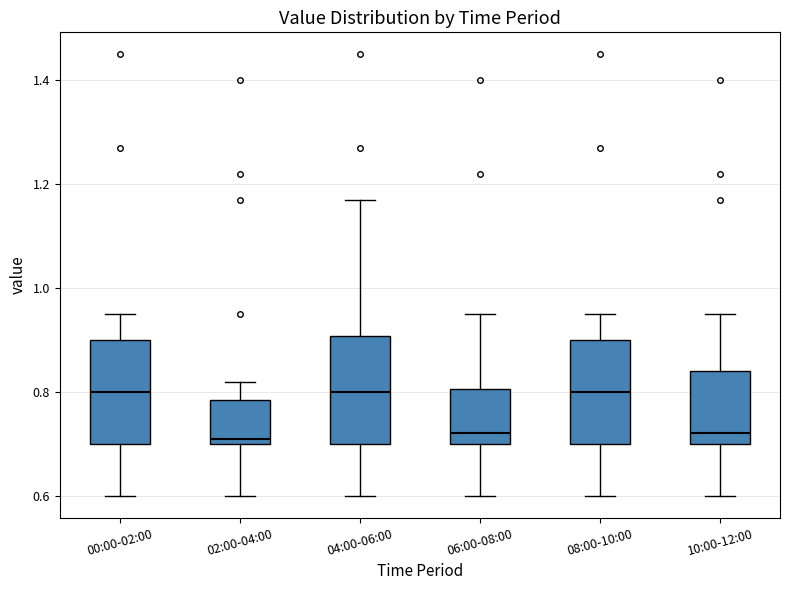

Where does the median line of the box for 00:00-02:00 sit on the y-axis? The values are not printed on the chart, so give them approximately, as read against the axis.

0.80